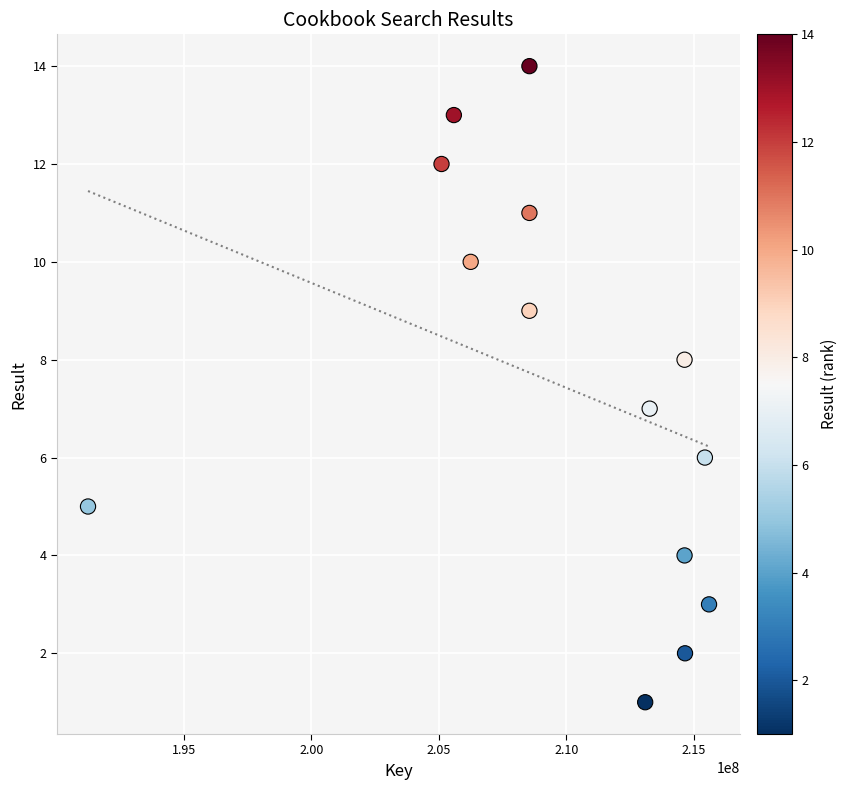

What is the range of Y values (max minus min)?

13